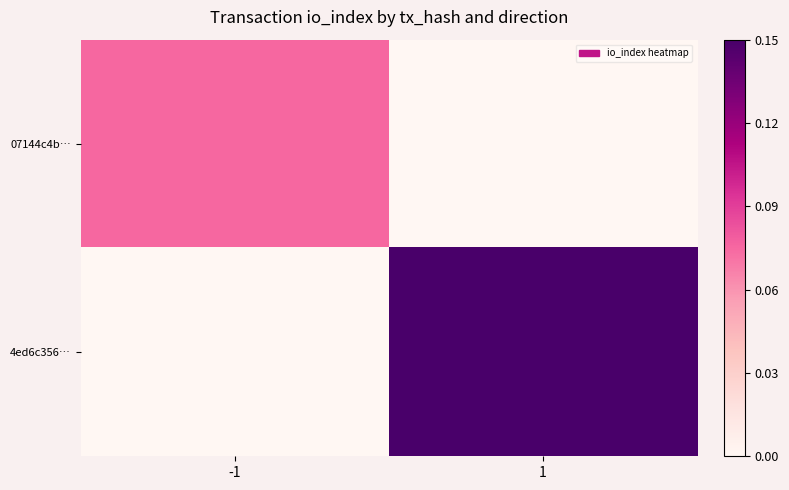

Between -1 and 1, which series saw the biggest shift?

4ed6c356…